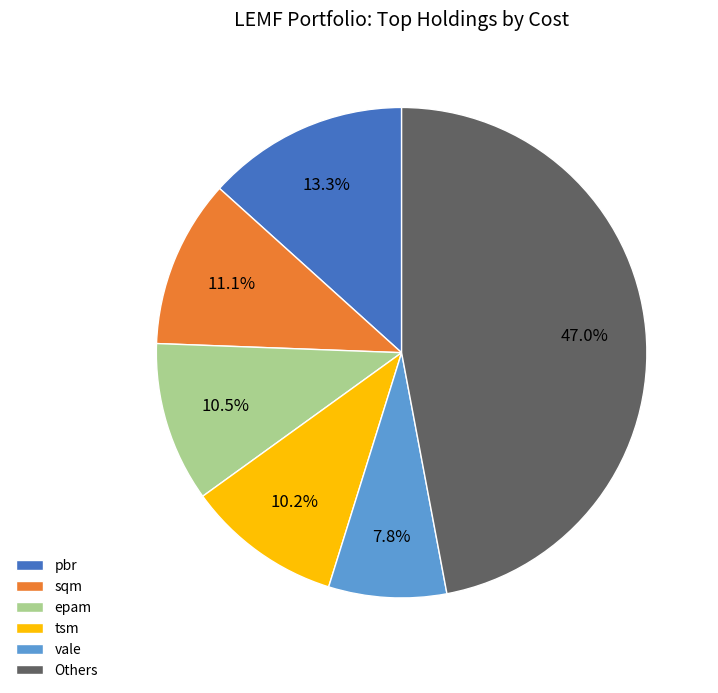

Does epam account for over 50% of the chart?

No